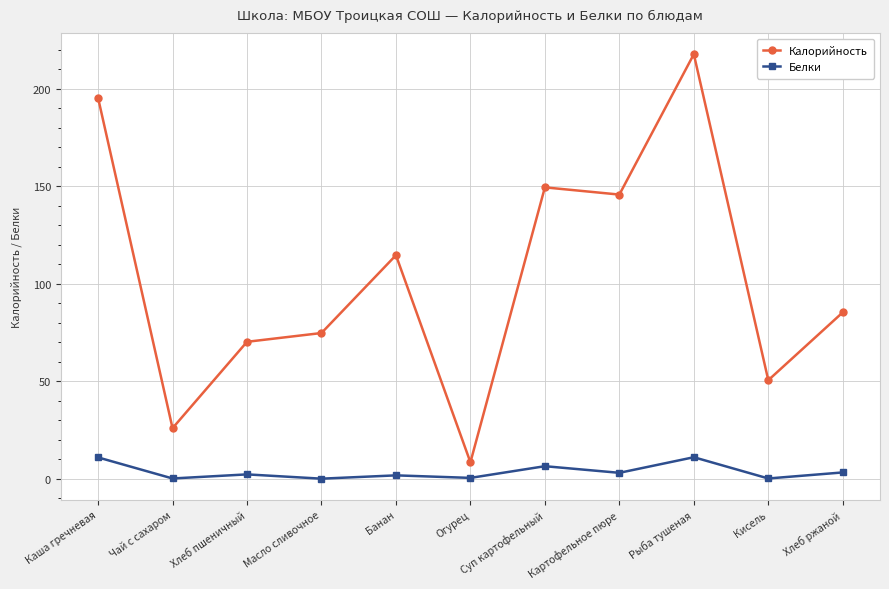

At how many categories does at least one series exceed 77?

6